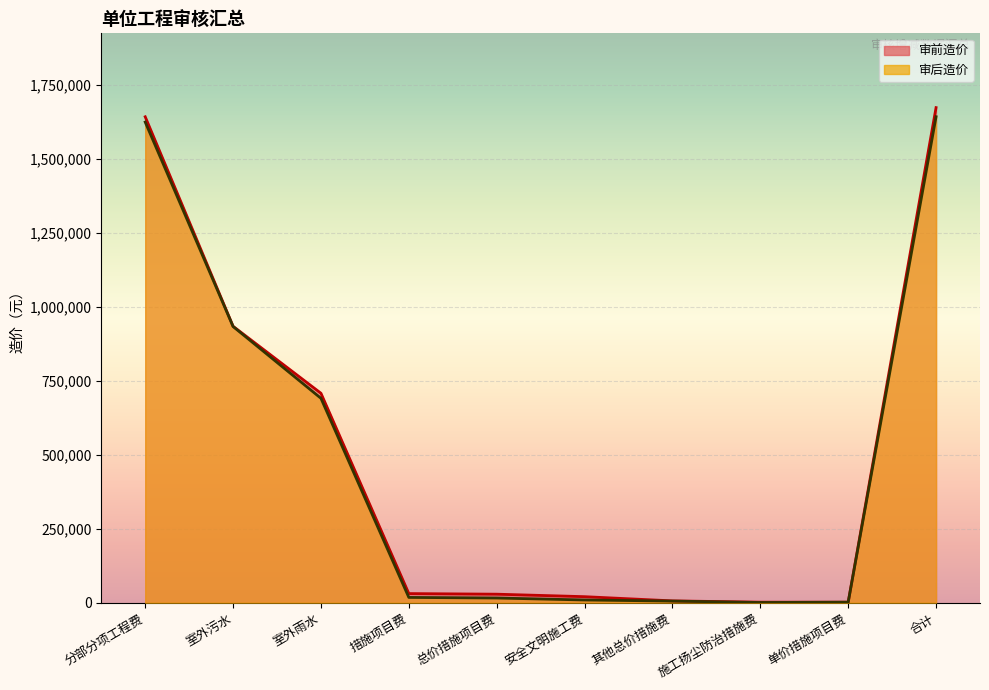

True or false: 审后造价 and 审前造价 cross at least once.

False